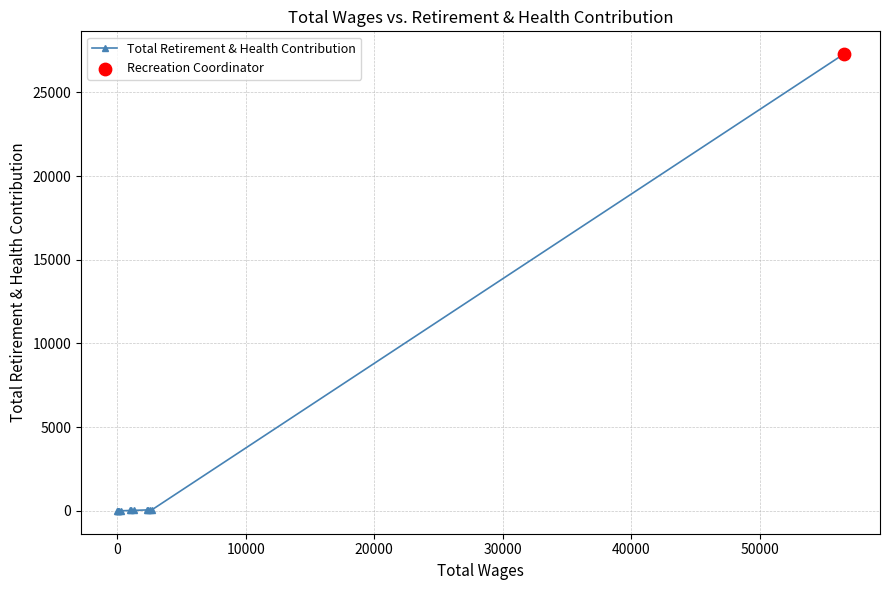

What is the greatest value displayed?

27278